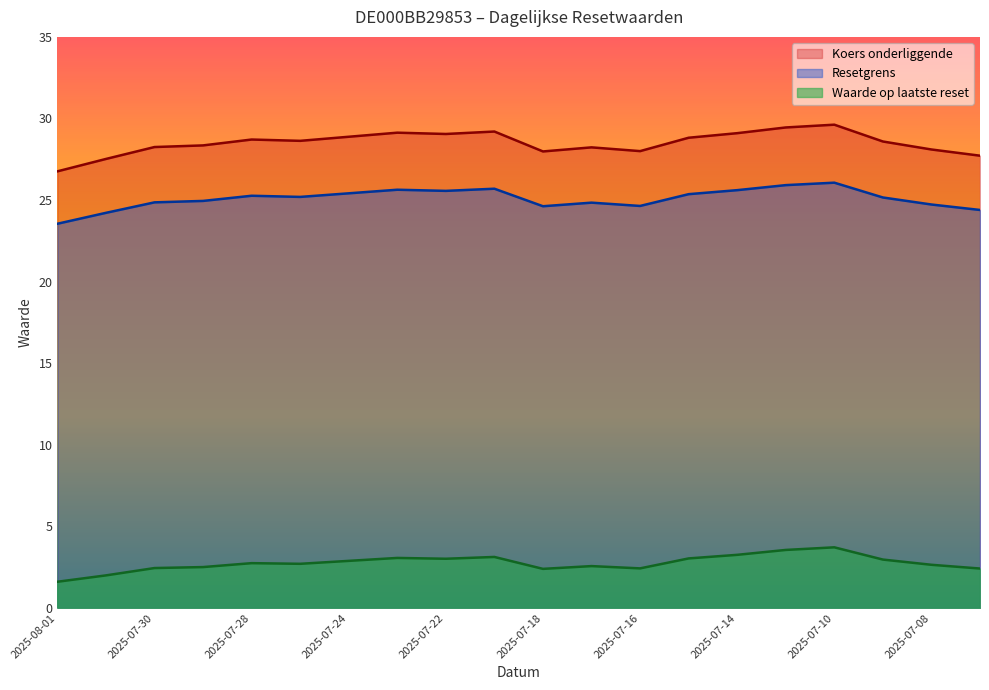

True or false: Koers onderliggende and Resetgrens intersect in this chart.

False